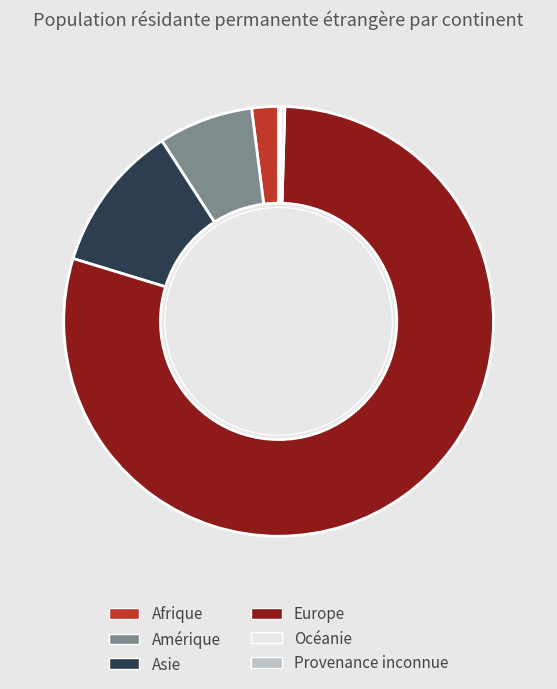

Approximately how many times larger is the value at Europe compared to Amérique?

11.1